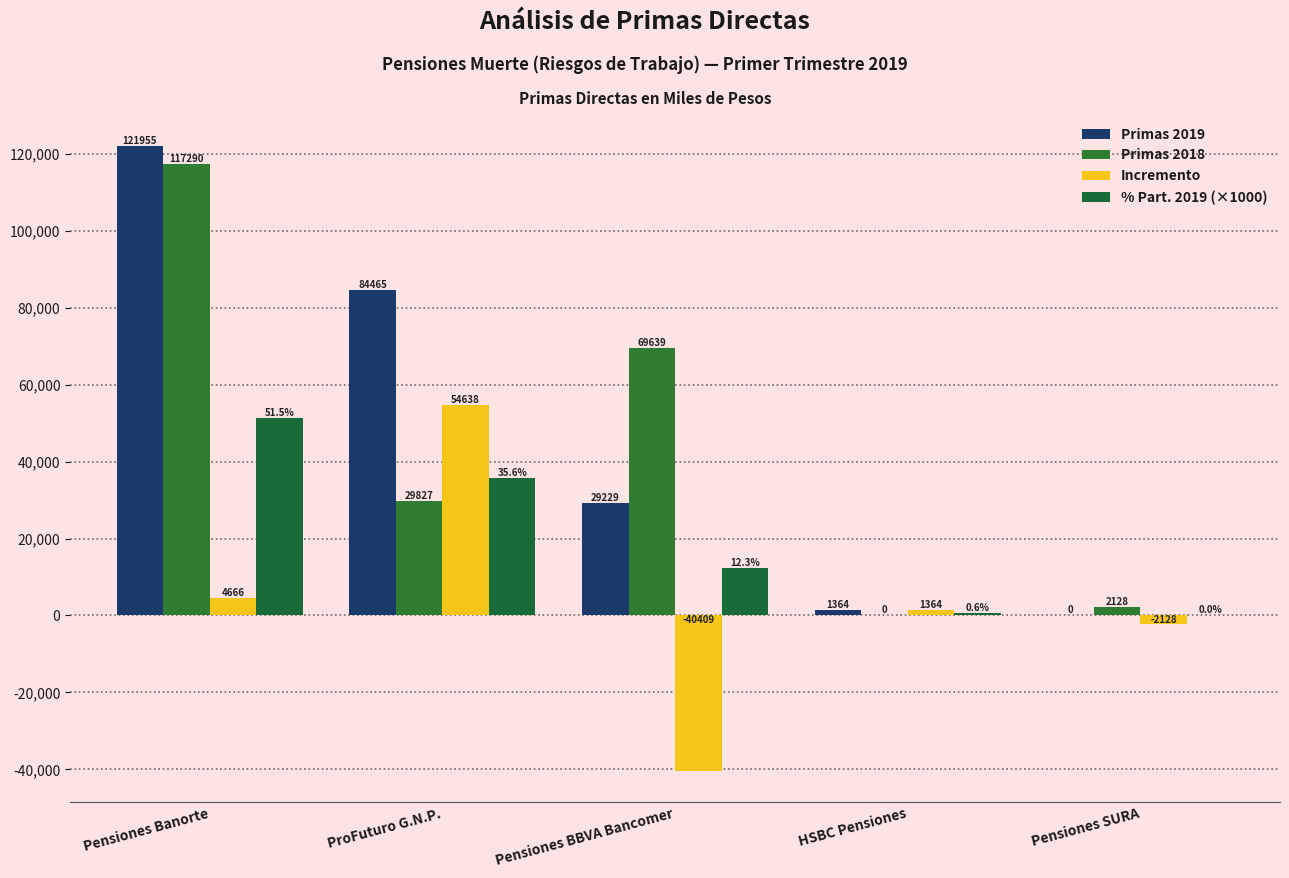

True or false: Primas 2019 has a value of 46813 at Pensiones Banorte.

False